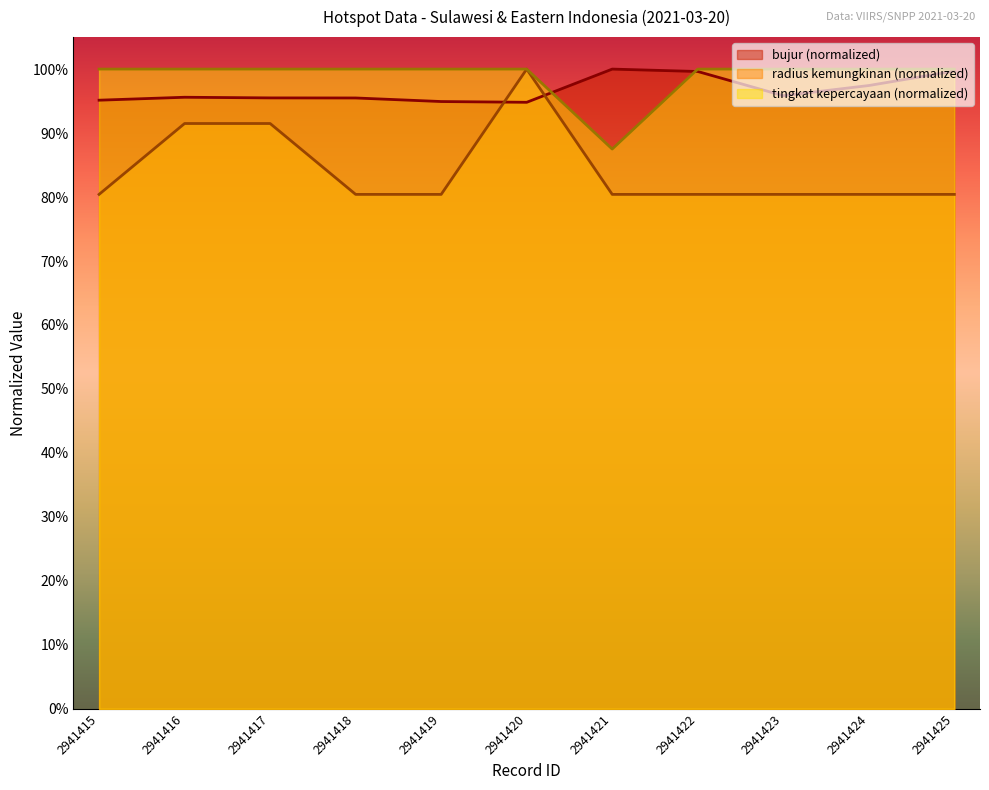

Reading right to left, list all the values displayed in this chart.

radius kemungkinan: 80.4	80.4	80.4	80.4	80.4	100.0	80.4	80.4	91.5	91.5	80.4
tingkat kepercayaan: 100.0	100.0	100.0	100.0	87.5	100.0	100.0	100.0	100.0	100.0	100.0
bujur: 99.7	97.4	95.8	99.6	100.0	94.8	94.9	95.5	95.5	95.6	95.1